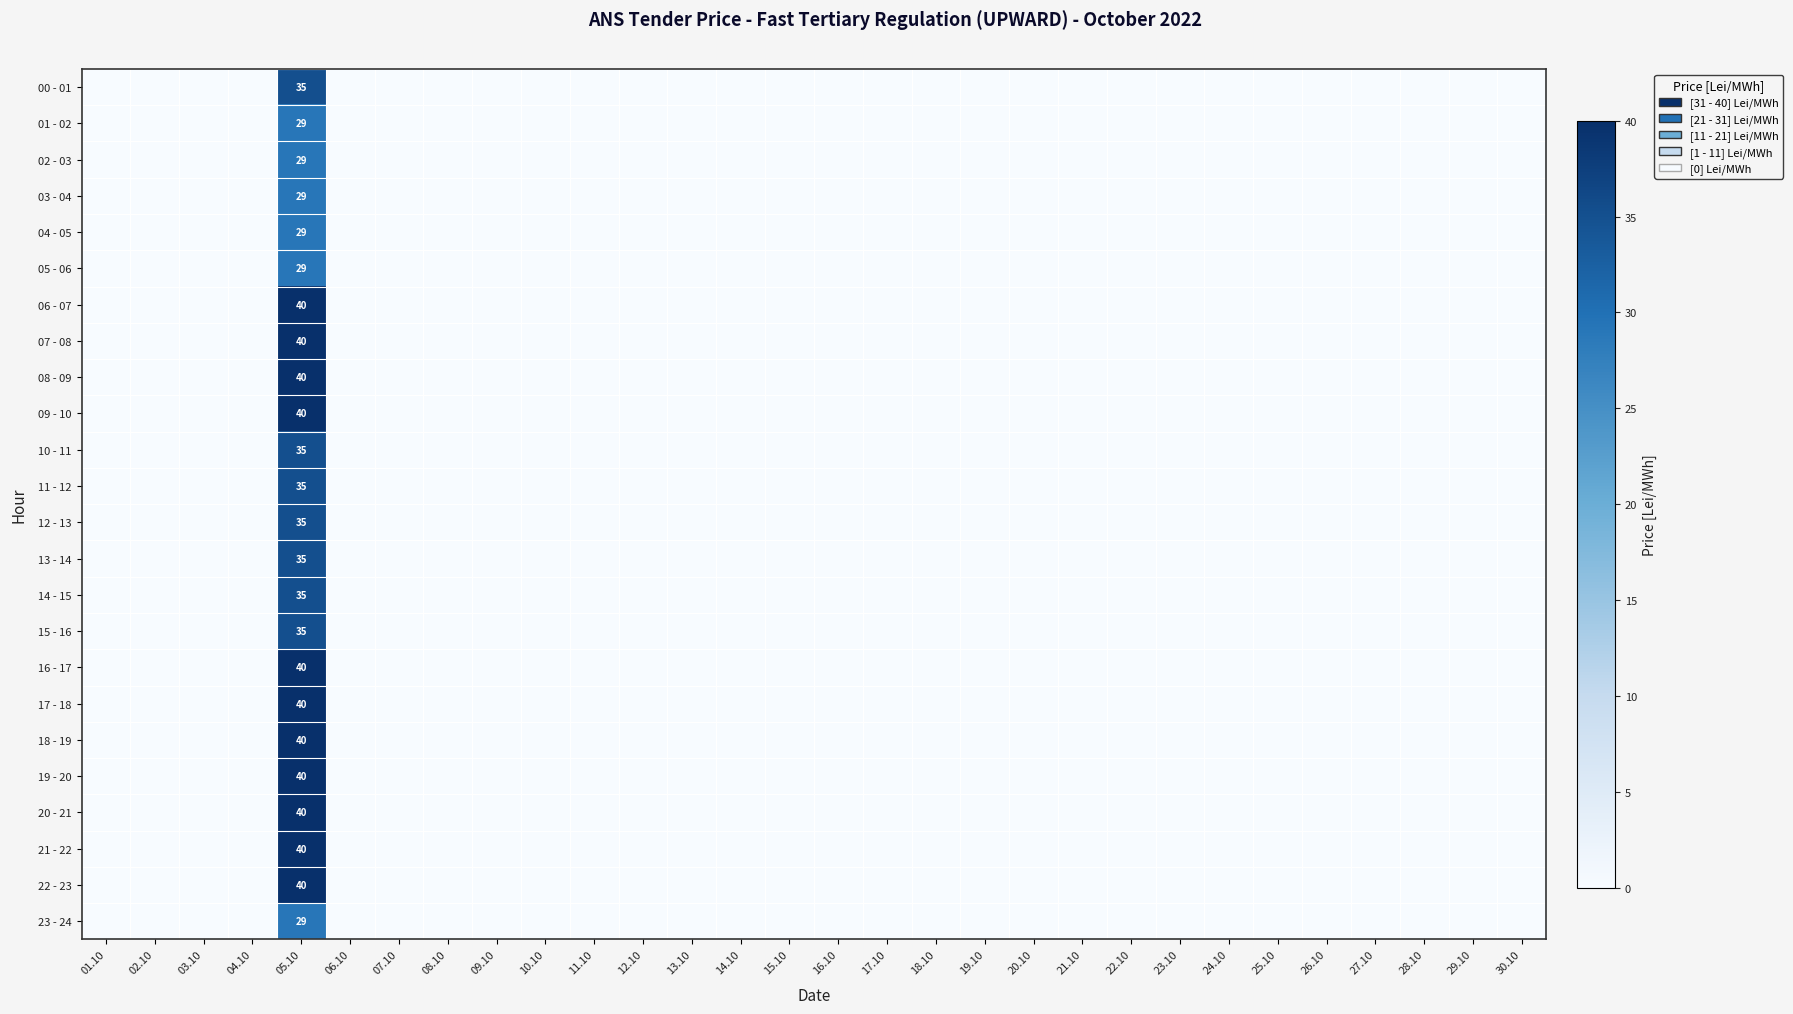

List the labels in order of 13 - 14 value, largest first.

05.10, 01.10, 02.10, 03.10, 04.10, 06.10, 07.10, 08.10, 09.10, 10.10, 11.10, 12.10, 13.10, 14.10, 15.10, 16.10, 17.10, 18.10, 19.10, 20.10, 21.10, 22.10, 23.10, 24.10, 25.10, 26.10, 27.10, 28.10, 29.10, 30.10